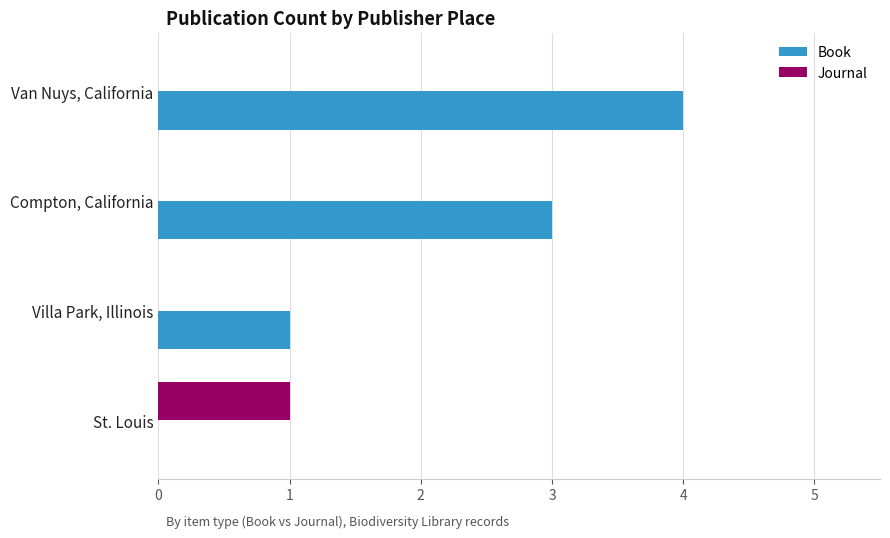

What is the sum of all Journal values?

1